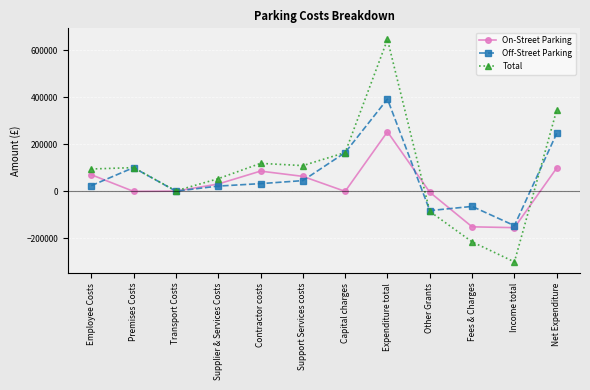

Does the chart display data point markers on the line(s)?

Yes